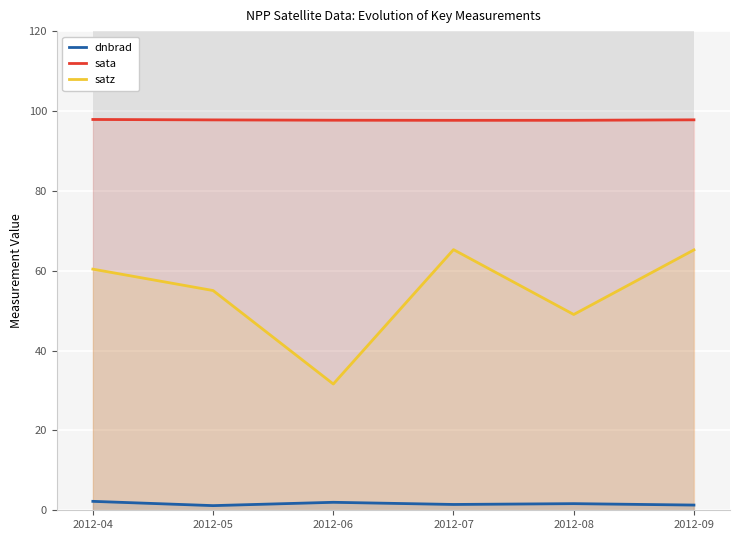

Rank the series at 2012-07 from highest to lowest value.

sata, satz, dnbrad